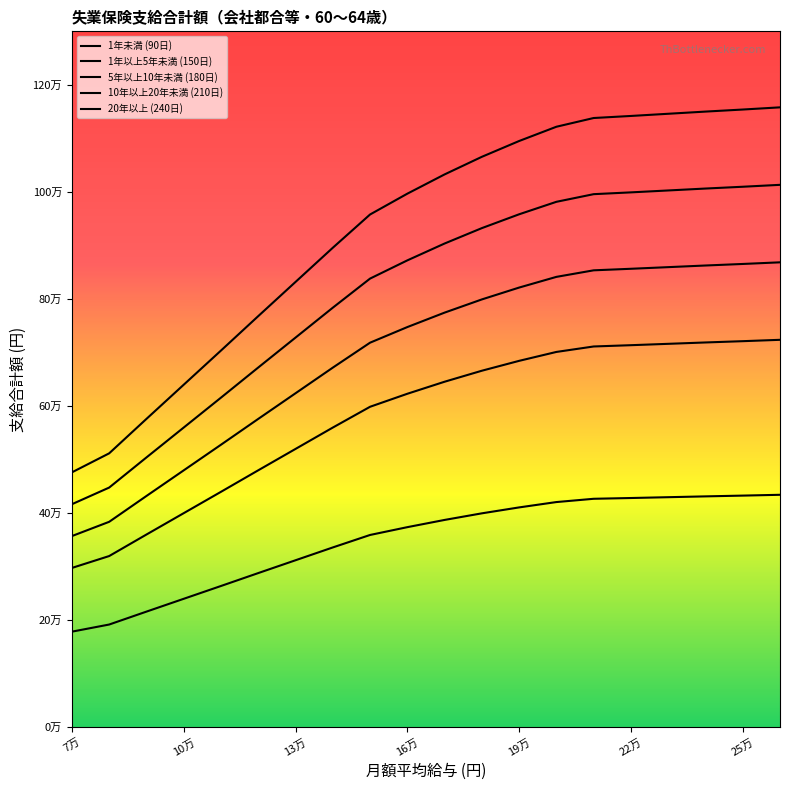

What is the greatest value displayed?

1158000